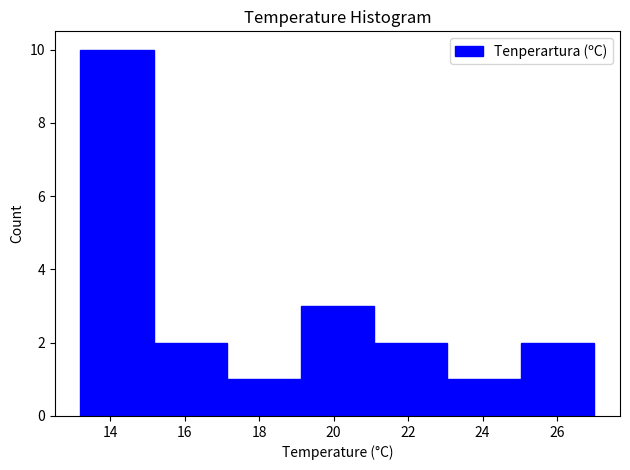

Reading left to right, list every bar in this chart as the range it spans on the x-axis followed by its height. Neither the bar edges nor the heights are printed on the chart, so give them approximately, as read against the axes.

13.2 to 15.2: 10
15.2 to 17.2: 2
17.2 to 19.2: 1
19.2 to 21.0: 3
21.0 to 23.0: 2
23.0 to 25.0: 1
25.0 to 27.0: 2